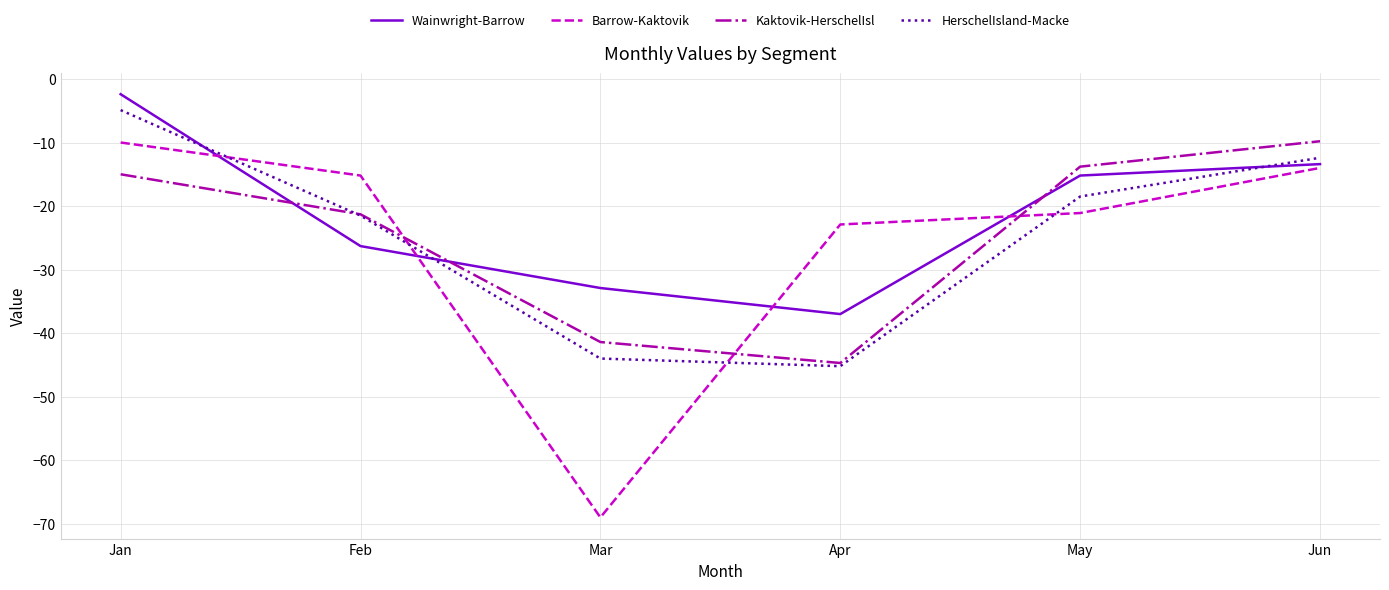

Which series ends up on top after the final intersection of Barrow-Kaktovik and Kaktovik-HerschelIsl?

Kaktovik-HerschelIsl